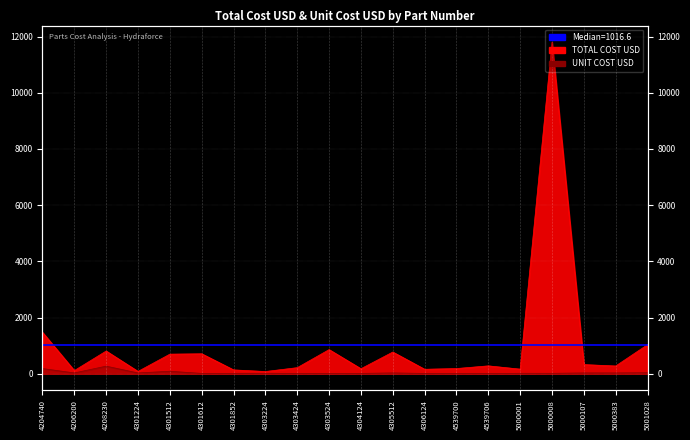

What are all the series names shown in the legend?

TOTAL COST USD, UNIT COST USD